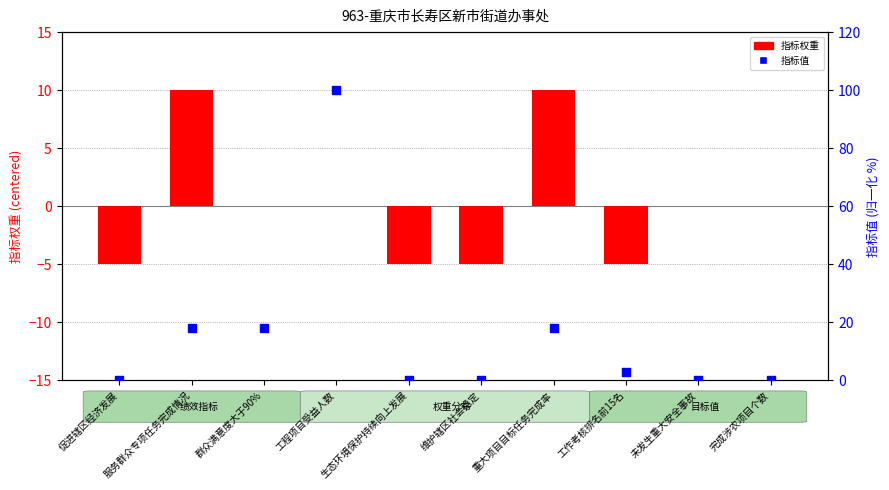

Which series contains the lowest Y value?

指标权重 (centered)